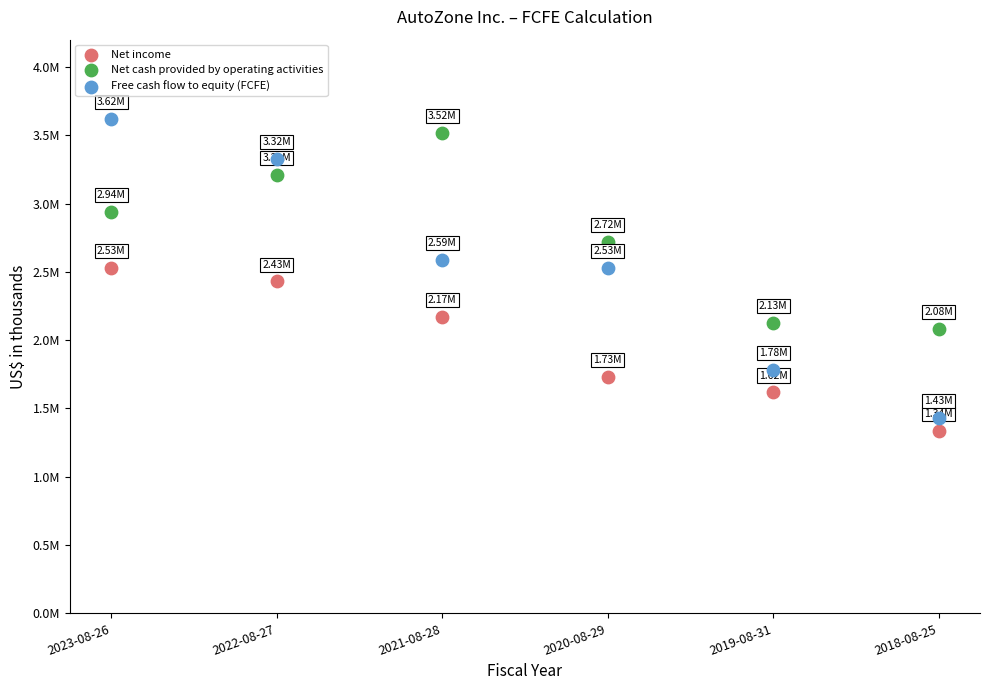

What are all the series names shown in the legend?

Net income, Net cash provided by operating activities, Free cash flow to equity (FCFE)